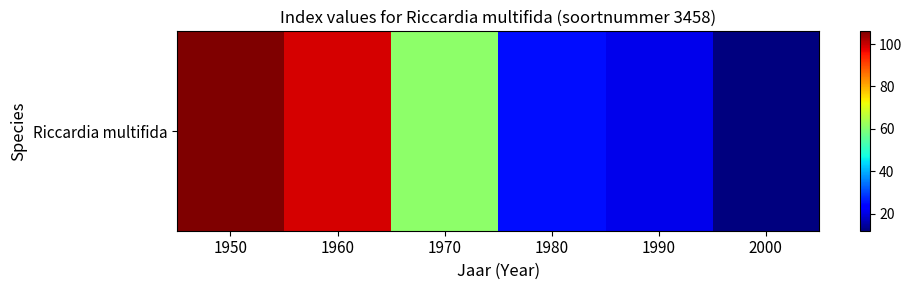

Which label corresponds to the smallest value in the chart?

2000